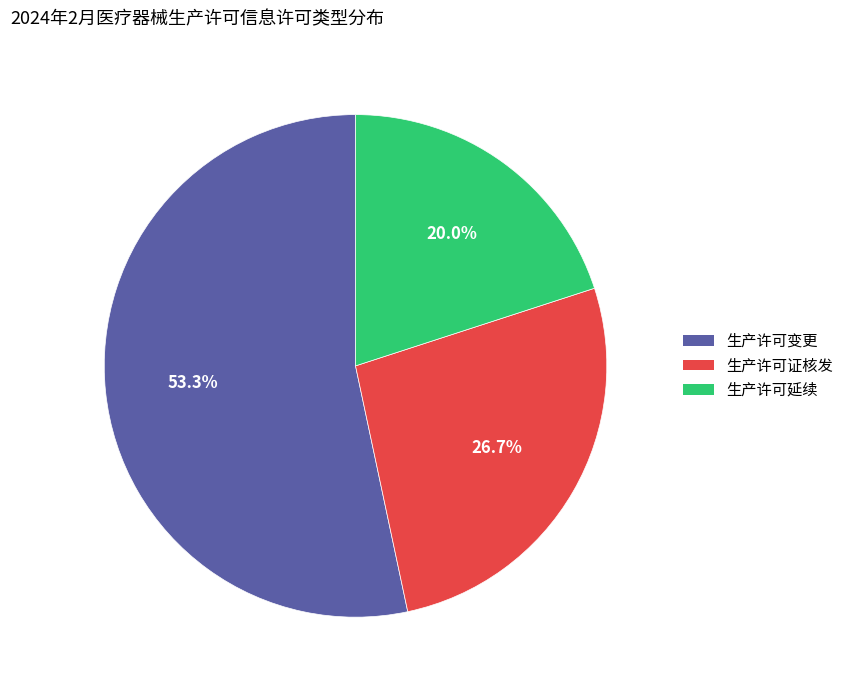

How many segments does this pie chart have?

3